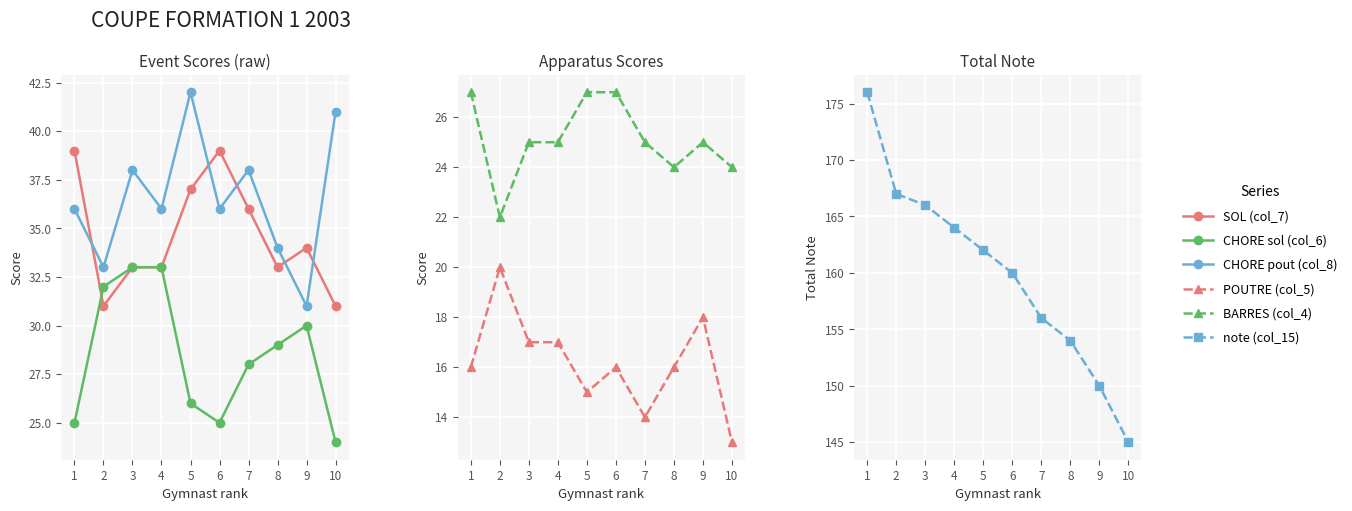

What is the average value of the SOL (col_7) series?

35